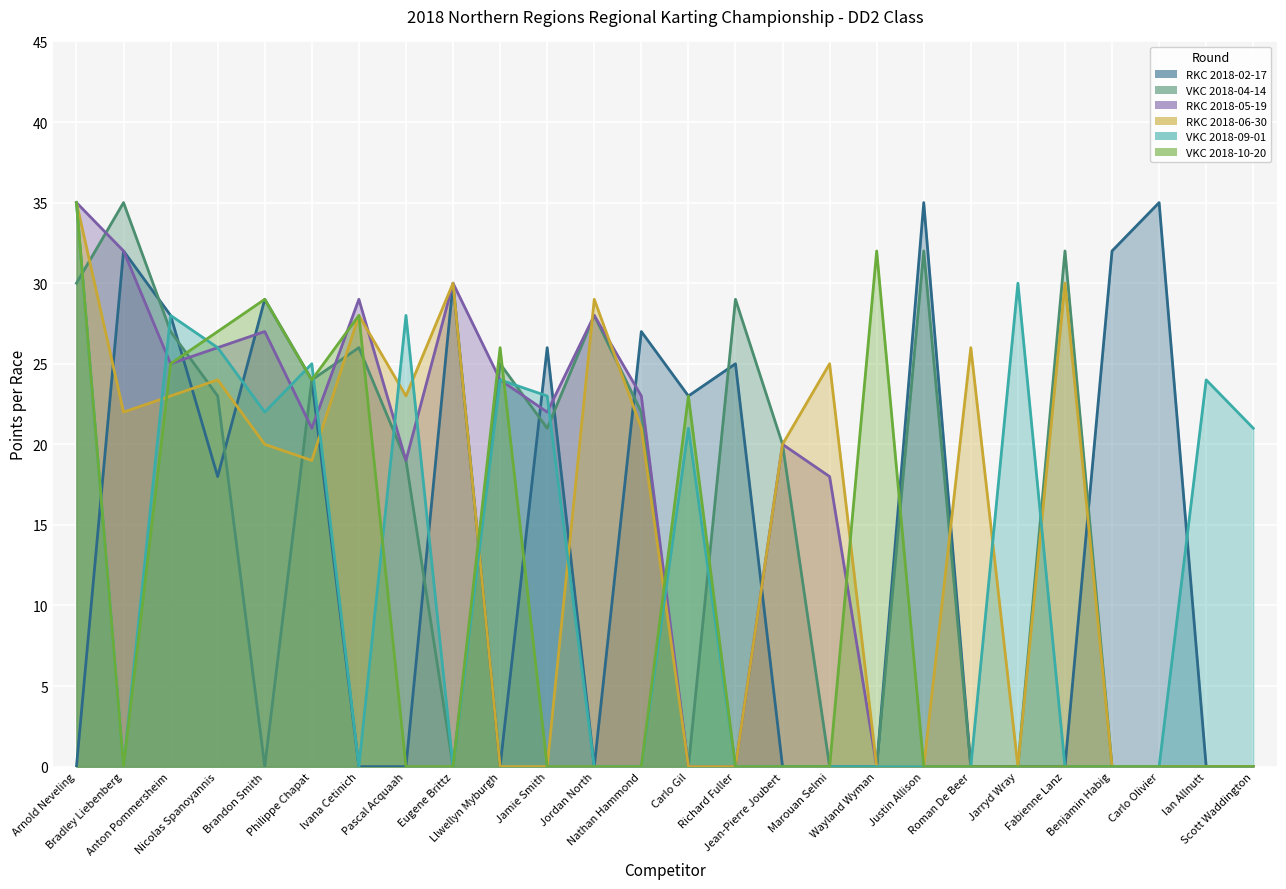

Which series has the largest total across all categories?

VKC 2018-04-14